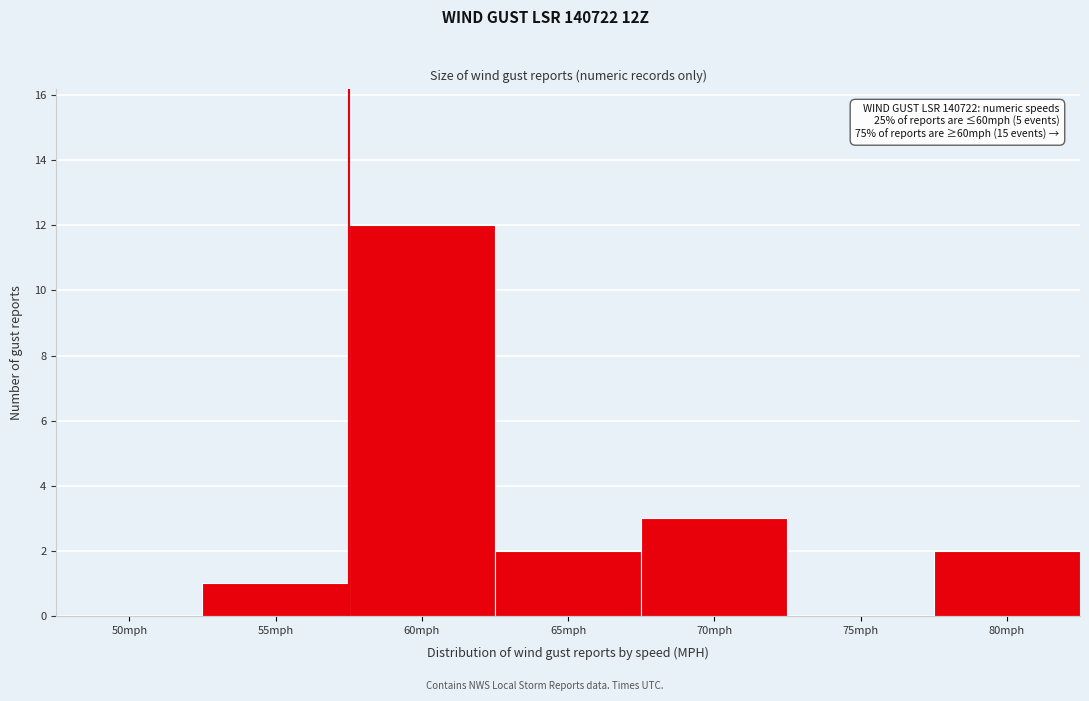

Reading right to left, transcribe all the data shown in this chart.

80mph=2	75mph=0	70mph=3	65mph=2	60mph=12	55mph=1	50mph=0